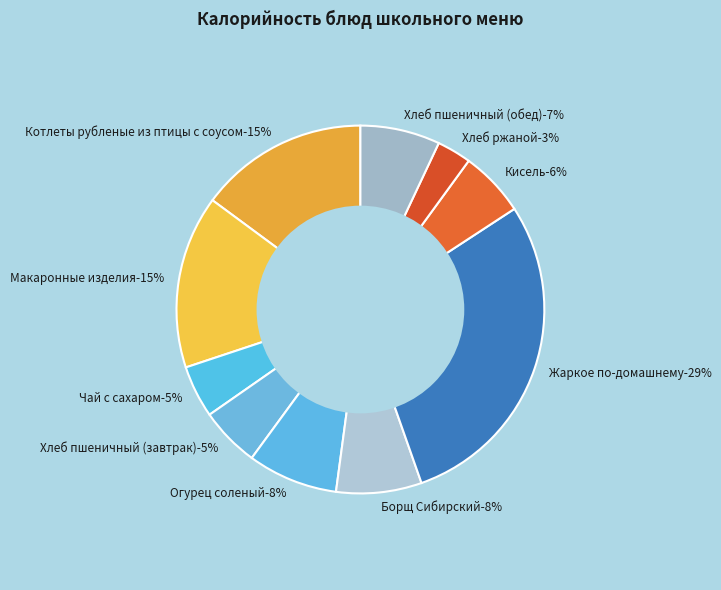

To the nearest percent, what is the average slice percentage?

10%